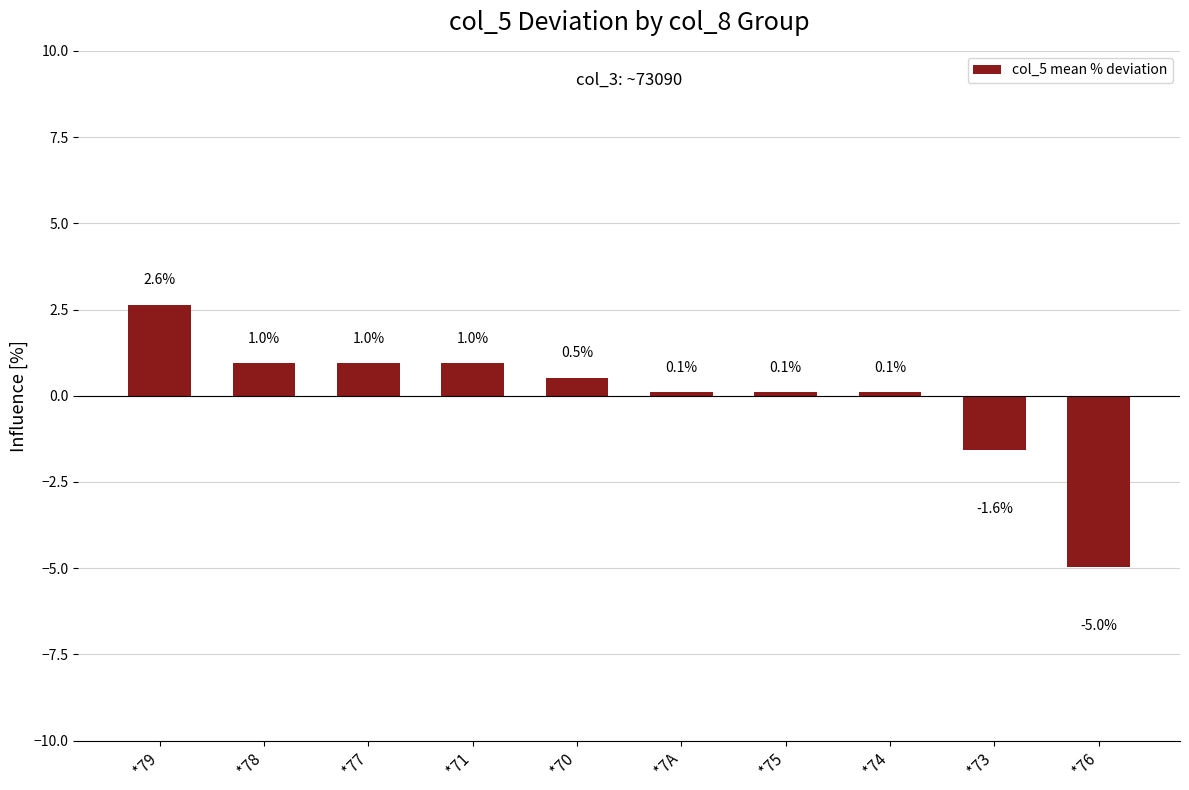

What is the change in value from *70 to *75?

-0.4